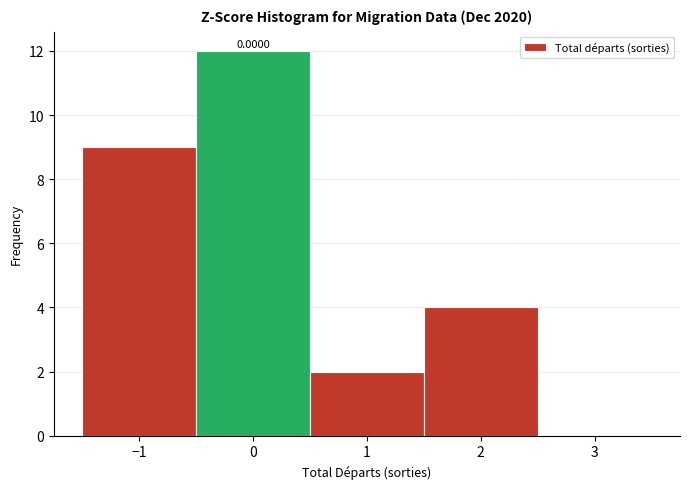

Over which range of the x-axis is the bar tallest?

-0.5 to 0.5